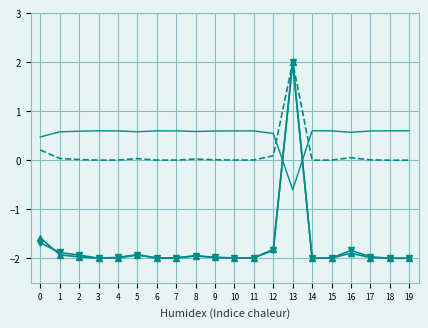

What is the greatest value displayed?

2.0